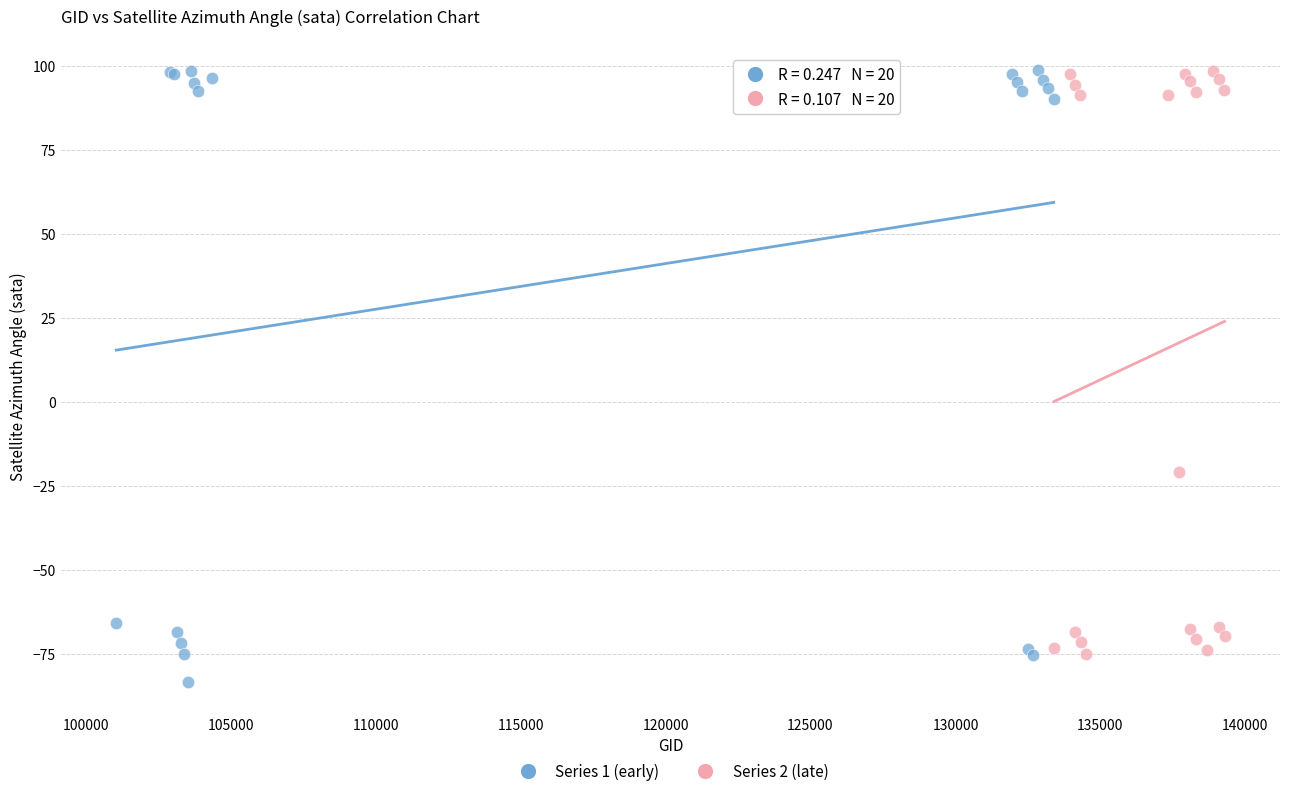

Which series has the largest Y range (max minus min)?

Series 1 (early)